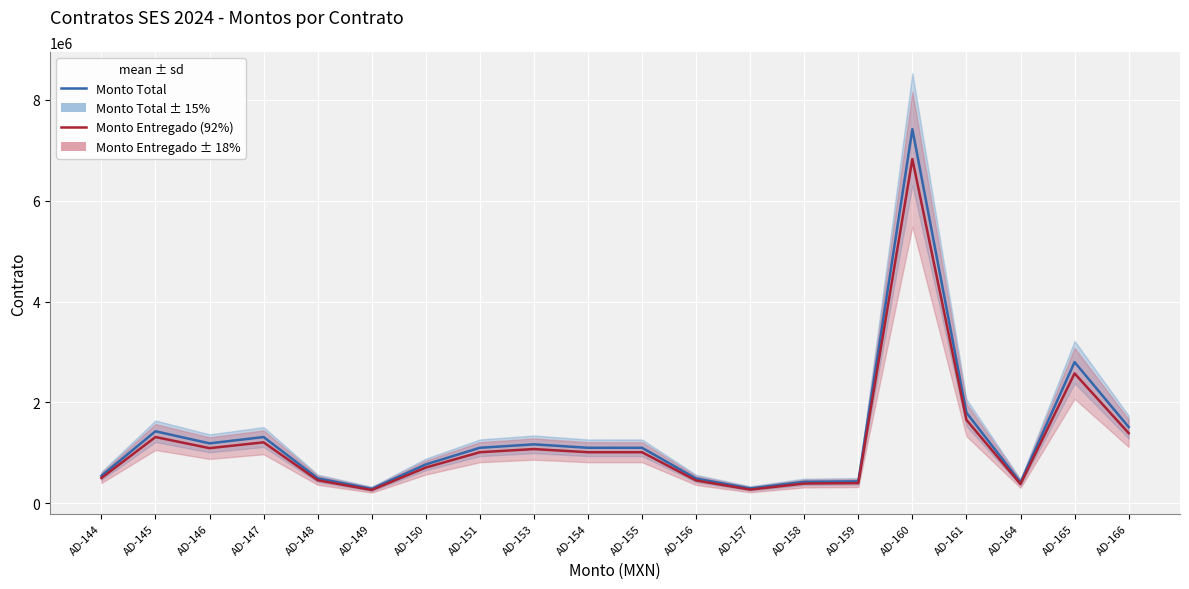

True or false: Monto Entregado (92%) and Monto Total intersect in this chart.

False